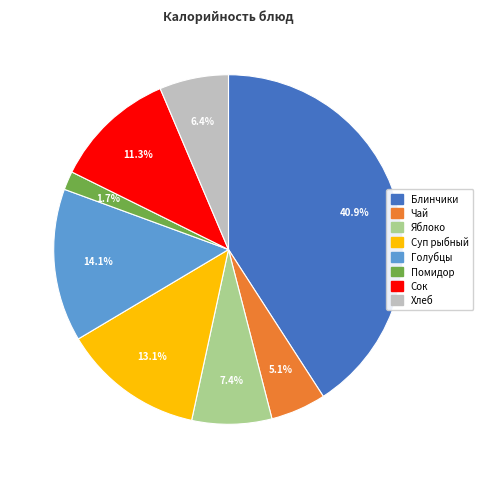

How many slices are in this pie chart?

8